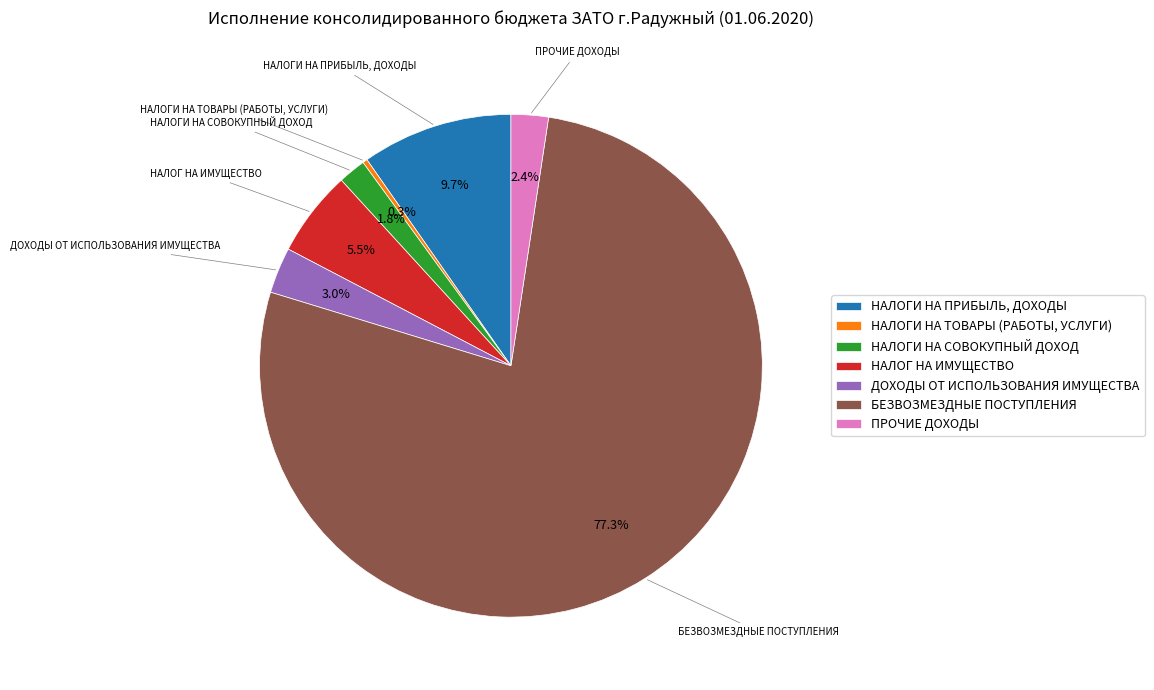

Which has a higher value, НАЛОГИ НА ТОВАРЫ (РАБОТЫ, УСЛУГИ) or ДОХОДЫ ОТ ИСПОЛЬЗОВАНИЯ ИМУЩЕСТВА?

ДОХОДЫ ОТ ИСПОЛЬЗОВАНИЯ ИМУЩЕСТВА